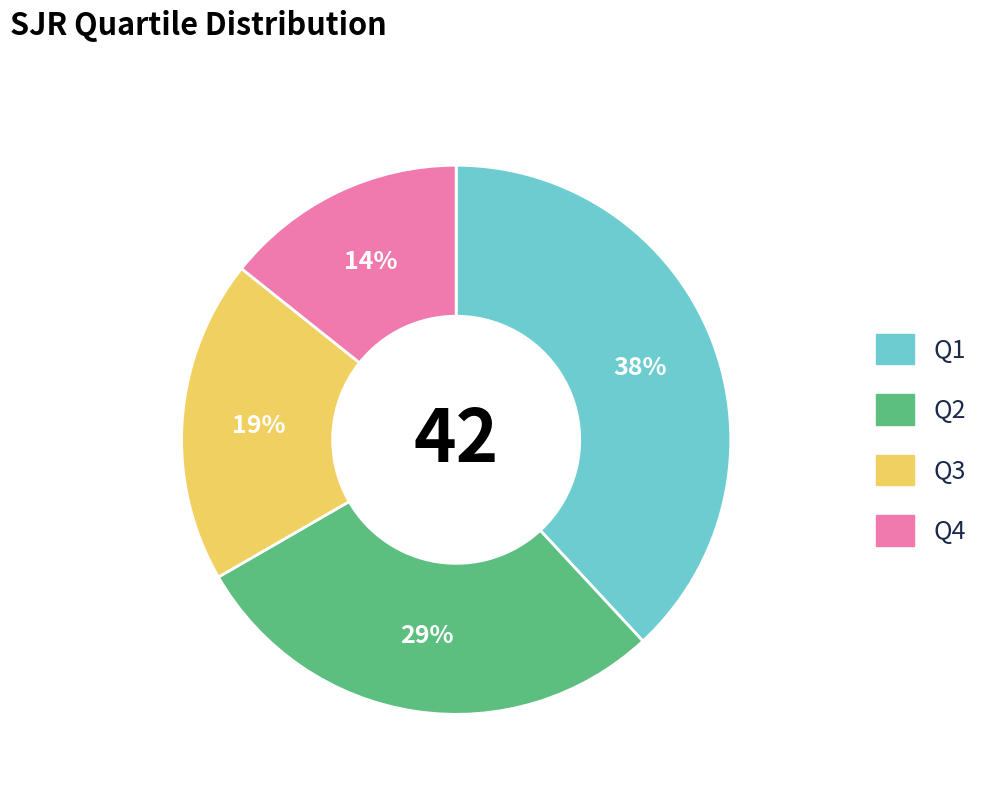

To the nearest percent, what portion does Q3 represent?

19%